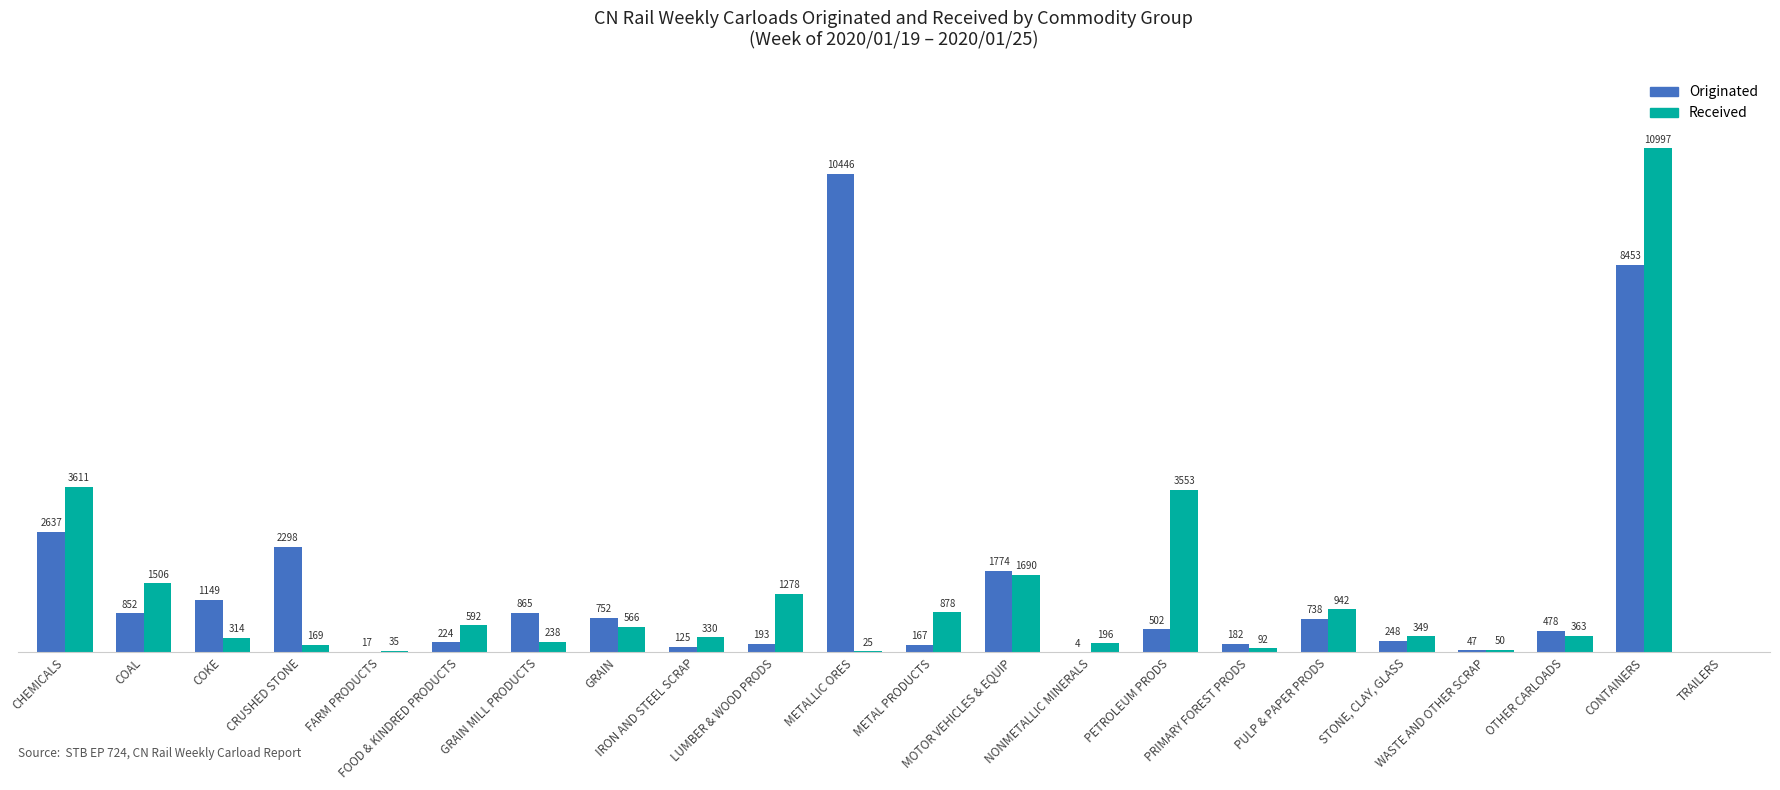

Are the bars grouped side by side (vs. stacked)?

Yes